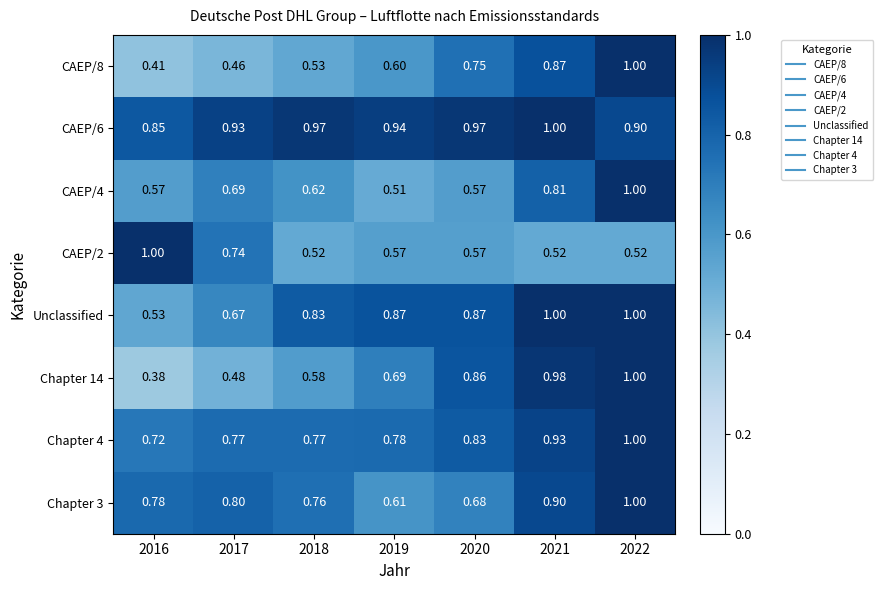

Is the value of CAEP/4 at 2020 greater than the value of CAEP/6 at 2019?

No